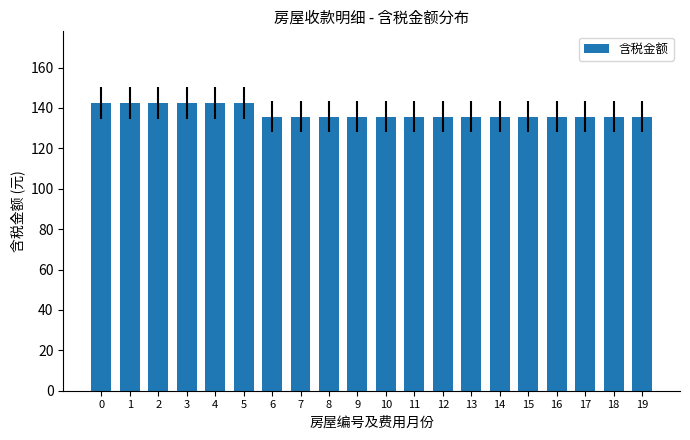

What is the smallest value displayed?

135.6